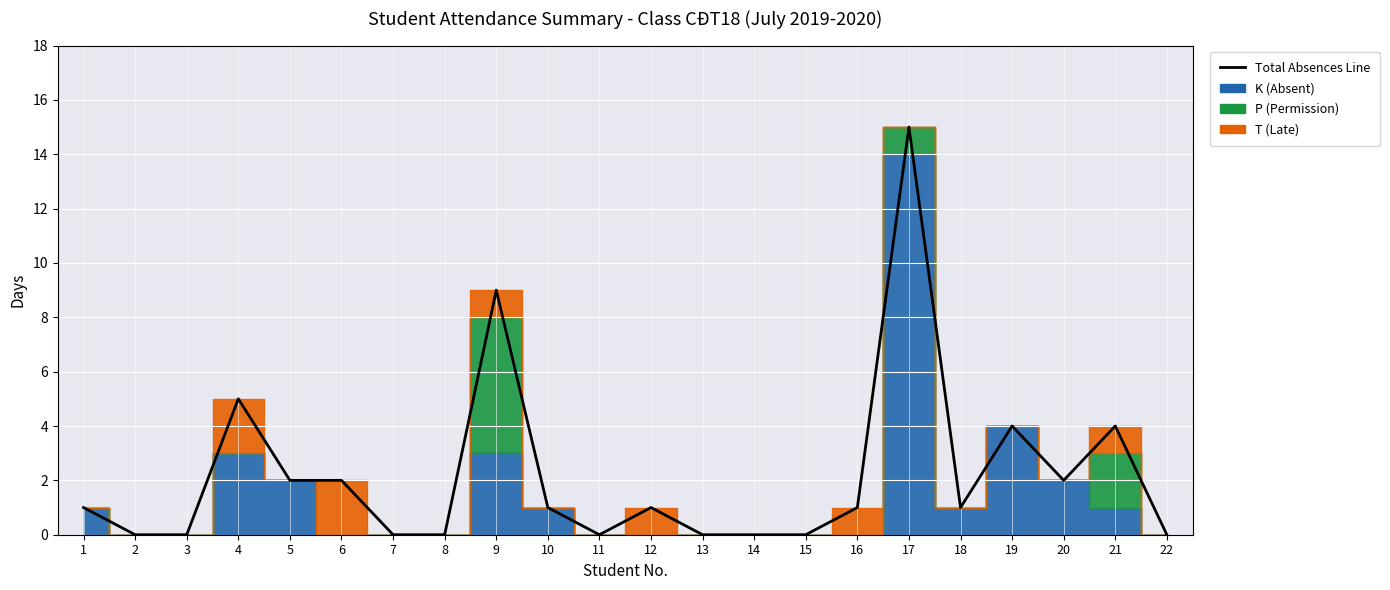

How many data points are less than 1?

9